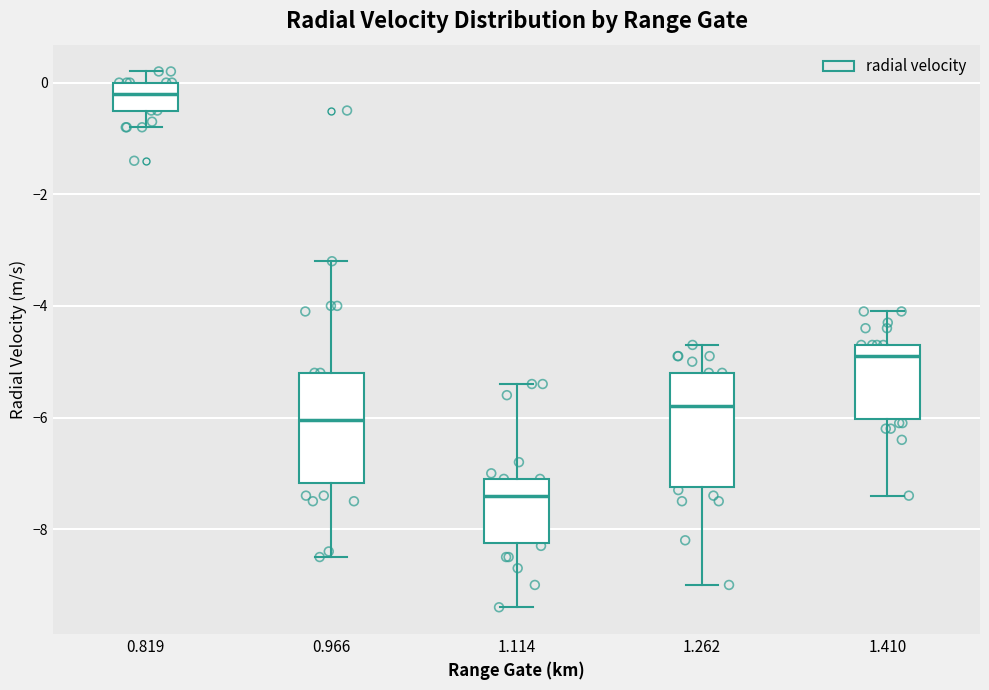

Reading left to right, read every box against the y-axis: the position of its median line, the range the box covers, and the ends of its whiskers. The values are not printed on the chart, so give them approximately, as read against the axis.

0.819: median -0.2, box -0.4 to 0.0, whiskers -0.8 to 0.2
0.966: median -6.0, box -7.2 to -5.2, whiskers -8.4 to -3.2
1.114: median -7.4, box -8.2 to -7.0, whiskers -9.4 to -5.4
1.262: median -5.8, box -7.2 to -5.2, whiskers -9.0 to -4.6
1.410: median -4.8, box -6.0 to -4.6, whiskers -7.4 to -4.0